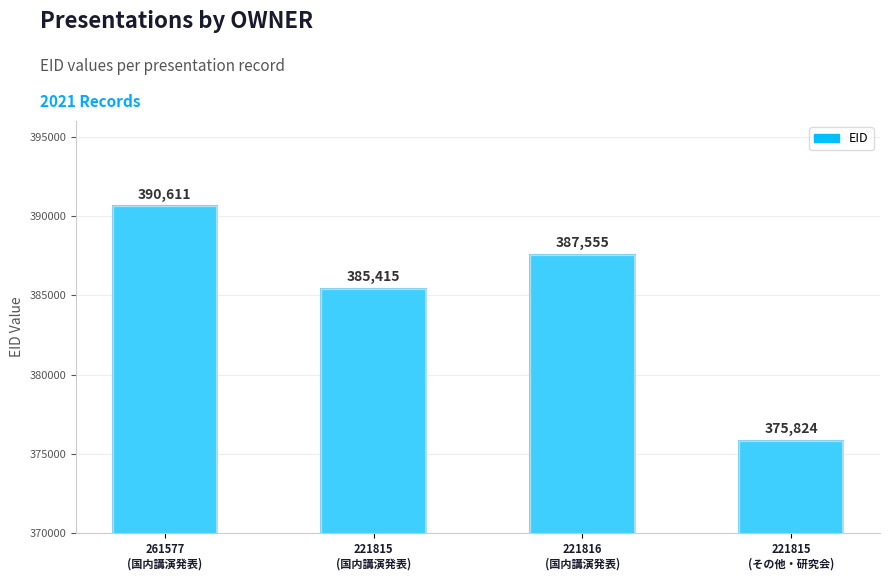

What is the difference between the second highest and second lowest values?

2140